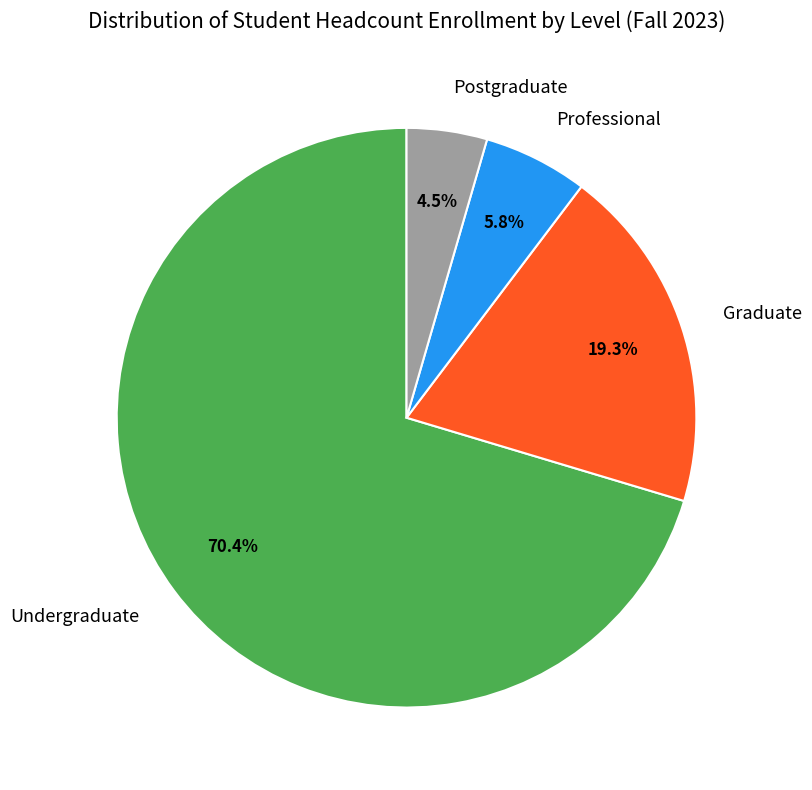

How many slices are in this pie chart?

4